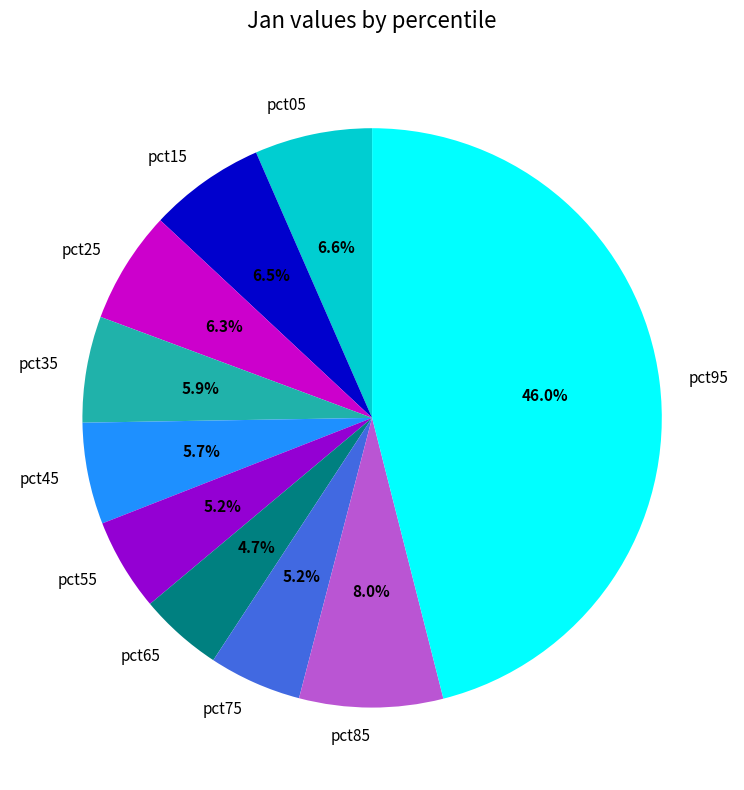

How much of the chart is everything except pct45?

94.3%